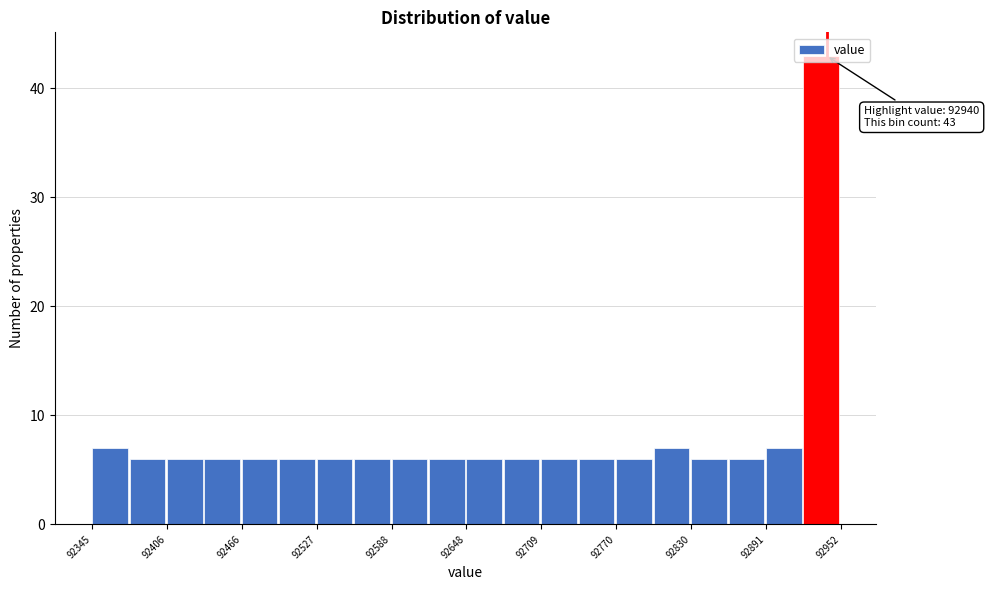

Read against the x-axis, roughly where is the centre of the tallest bar?

92940